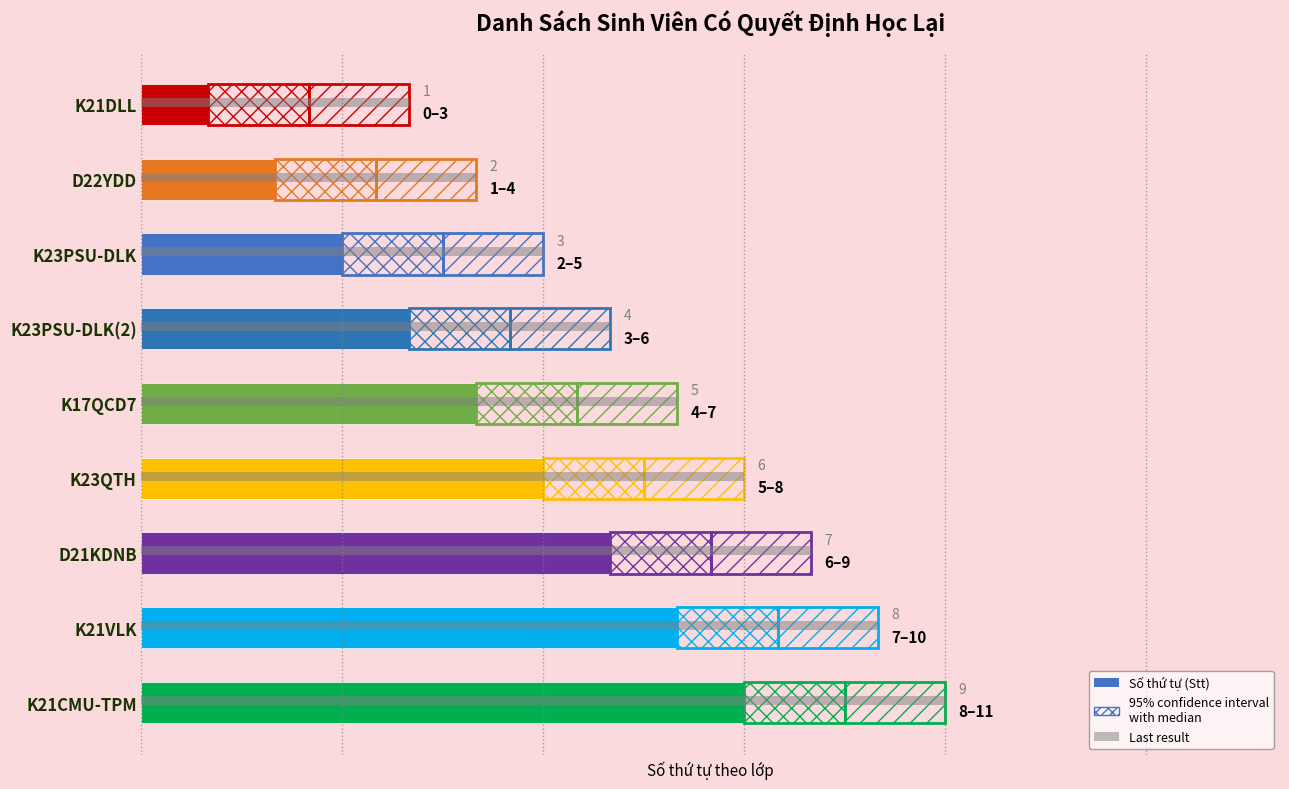

Which series has the widest spread of values?

Student Stt